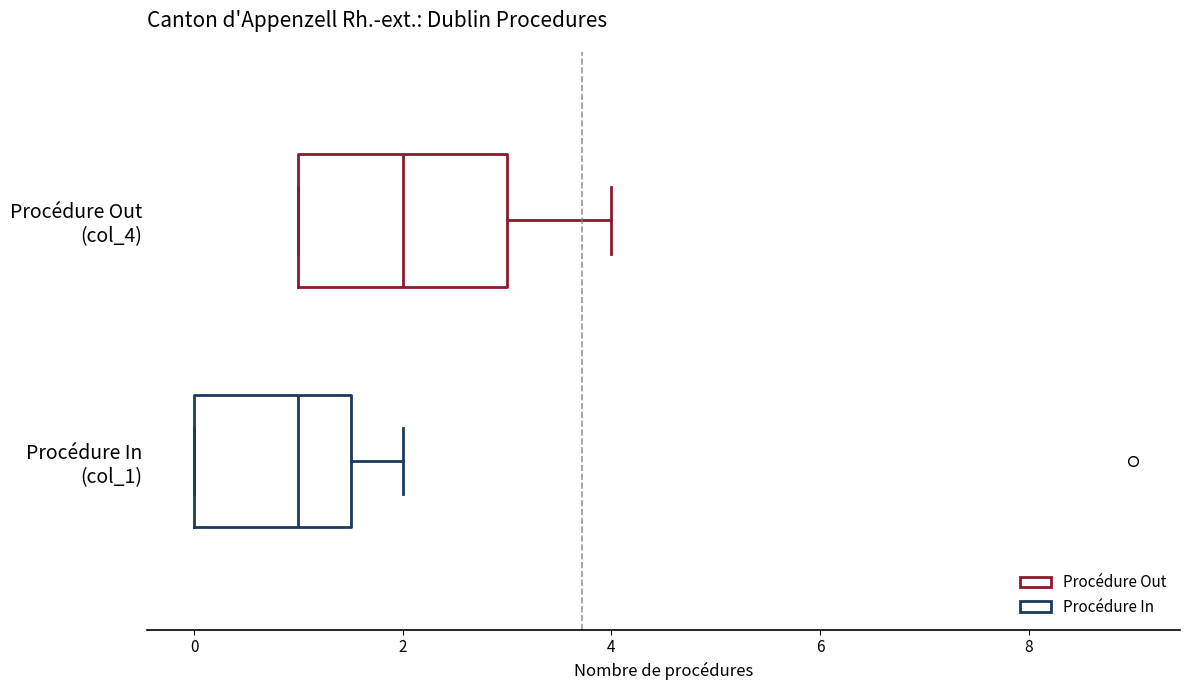

Comparing the boxes themselves (not the whiskers), which one is the widest?

Procédure Out (col_4)